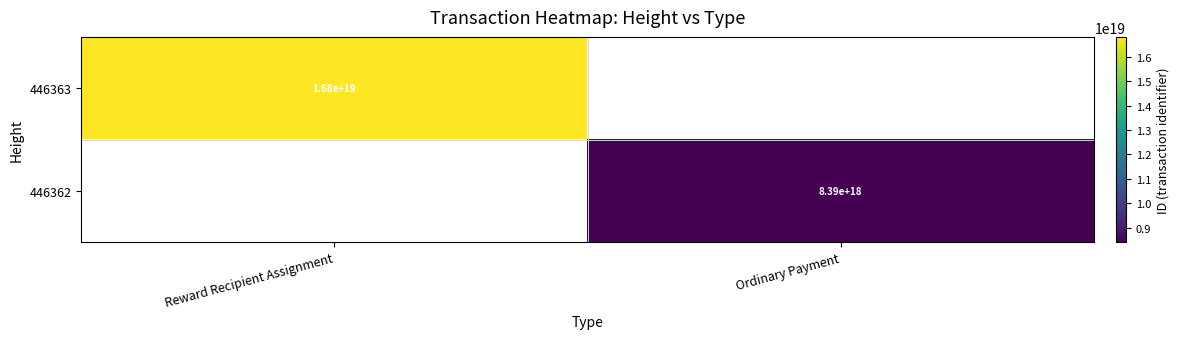

At which category does the chart reach its peak across all series?

Reward Recipient Assignment